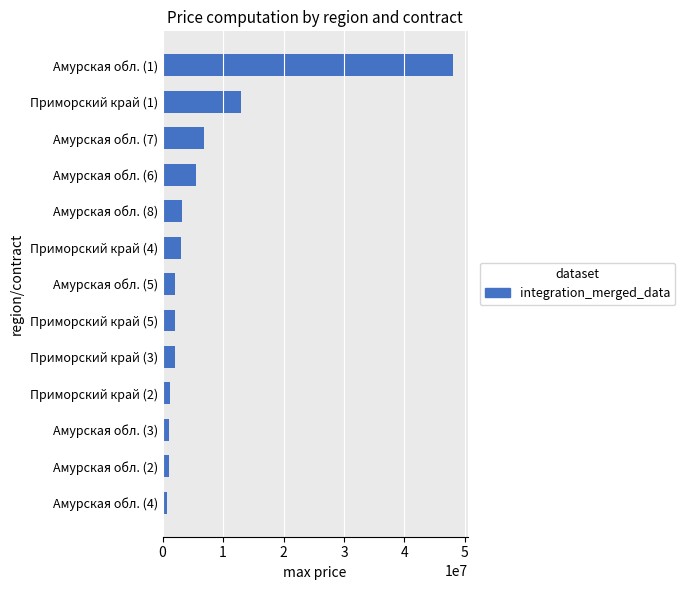

What is the sum of all values?

89814330